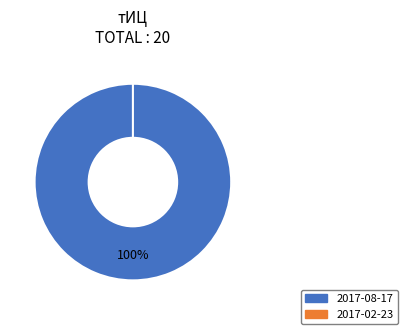

Count the number of slices in the pie.

2